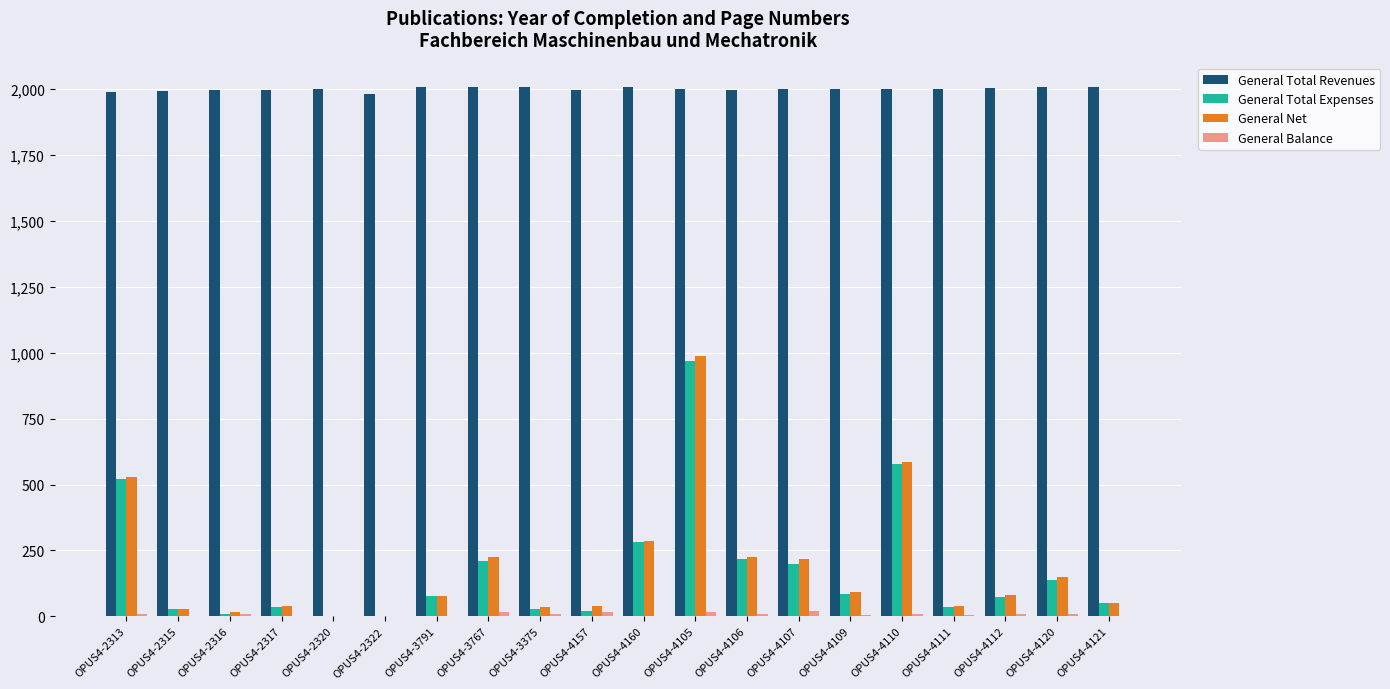

How many distinct data groups are displayed?

4